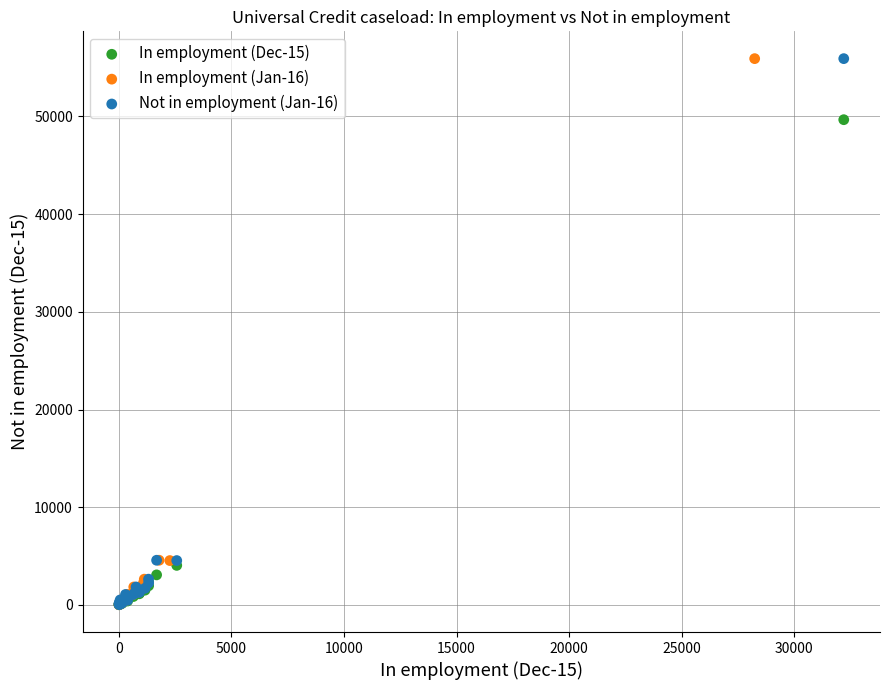

What are all the series names shown in the legend?

In employment (Dec-15), In employment (Jan-16), Not in employment (Jan-16)